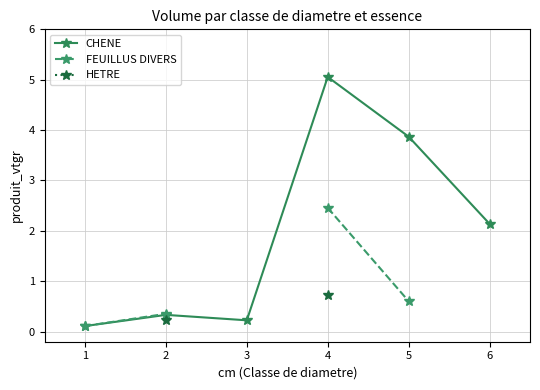

How many positive values does the FEUILLUS DIVERS series have?

4